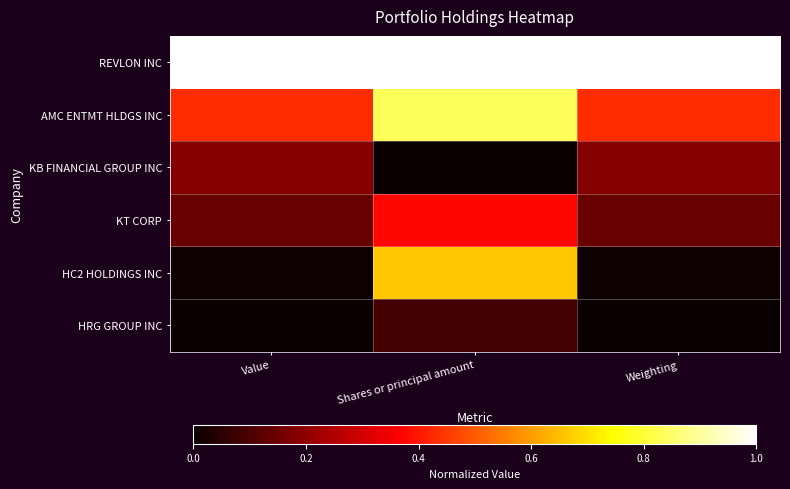

Reading right to left, extract all data points from this chart.

REVLON INC: Weighting=1.0	Shares or principal amount=1.0	Value=1.0
AMC ENTMT HLDGS INC: Weighting=0.4	Shares or principal amount=0.8	Value=0.4
KB FINANCIAL GROUP INC: Weighting=0.2	Shares or principal amount=0.0	Value=0.2
KT CORP: Weighting=0.1	Shares or principal amount=0.4	Value=0.1
HC2 HOLDINGS INC: Weighting=0.0	Shares or principal amount=0.7	Value=0.0
HRG GROUP INC: Weighting=0.0	Shares or principal amount=0.1	Value=0.0